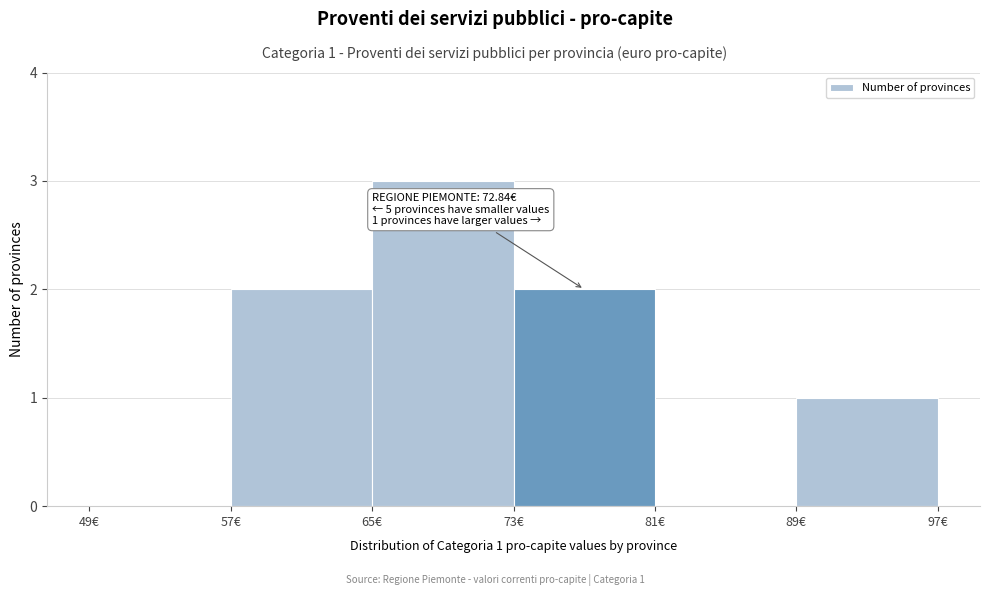

Which range on the x-axis has the tallest bar?

65 to 73